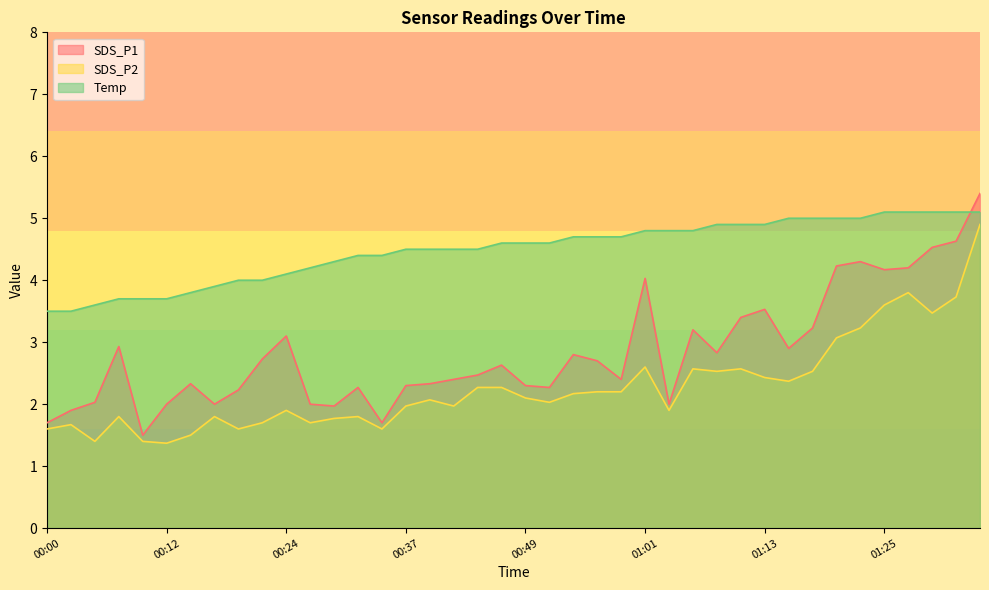

True or false: Temp has more than 1 interior local peaks.

False